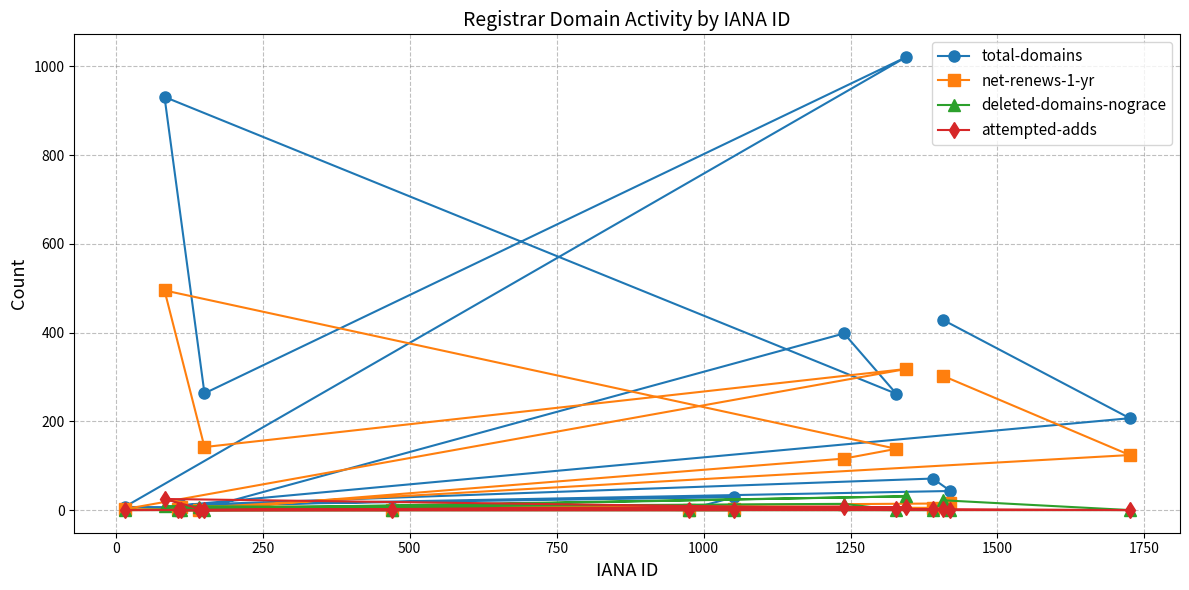

Which series has the largest total across all categories?

total-domains